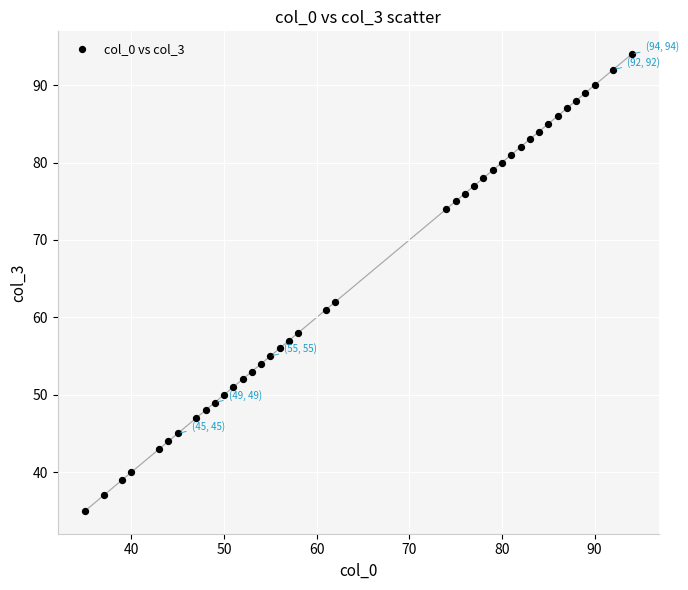

What is the range of X values (max minus min)?

59